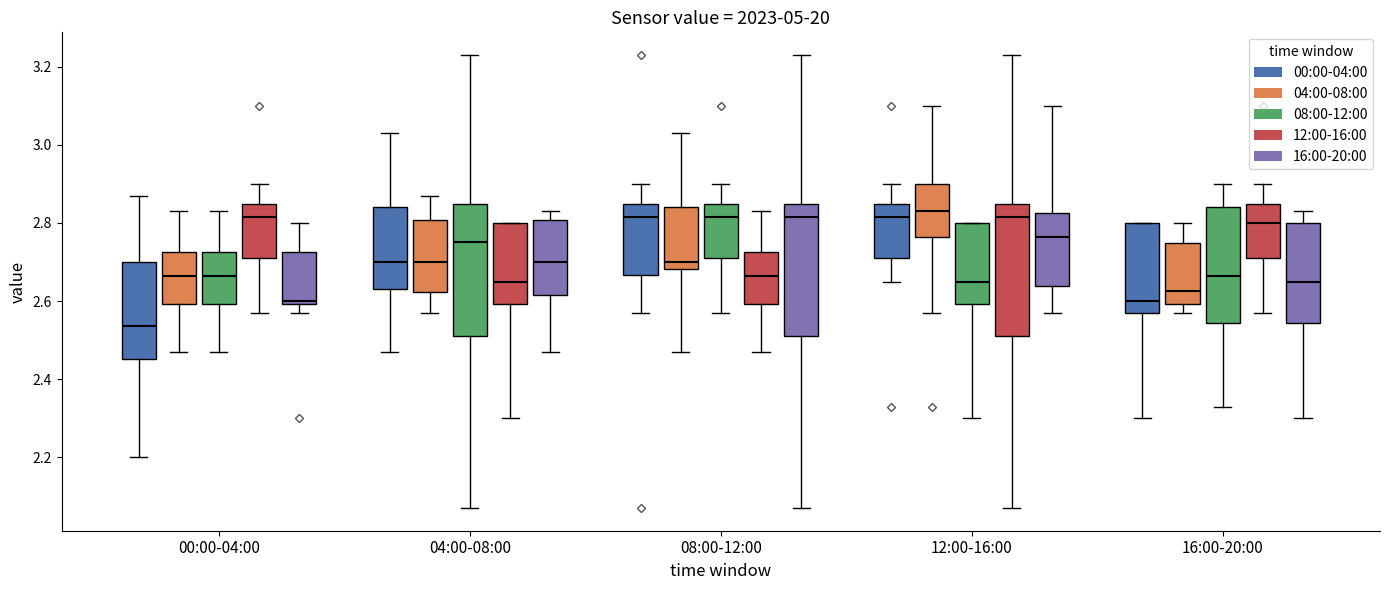

Reading left to right, transcribe this box plot: for each box, give where its median line is, the range the box spans, and where its two whiskers end, as read against the y-axis. The values are not printed on the chart, so give them approximately, as read against the axis.

00:00-04:00 (00:00-04:00): median 2.54, box 2.46 to 2.70, whiskers 2.20 to 2.88
00:00-04:00 (04:00-08:00): median 2.66, box 2.60 to 2.72, whiskers 2.48 to 2.84
00:00-04:00 (08:00-12:00): median 2.66, box 2.60 to 2.72, whiskers 2.48 to 2.84
00:00-04:00 (12:00-16:00): median 2.82, box 2.72 to 2.84, whiskers 2.58 to 2.90
00:00-04:00 (16:00-20:00): median 2.60 (just above the box's lower edge), box 2.60 to 2.72, whiskers 2.58 to 2.80
04:00-08:00 (00:00-04:00): median 2.70, box 2.64 to 2.84, whiskers 2.48 to 3.04
04:00-08:00 (04:00-08:00): median 2.70, box 2.62 to 2.80, whiskers 2.58 to 2.88
04:00-08:00 (08:00-12:00): median 2.76, box 2.52 to 2.84, whiskers 2.08 to 3.24
04:00-08:00 (12:00-16:00): median 2.66, box 2.60 to 2.80, whiskers 2.30 to 2.80
04:00-08:00 (16:00-20:00): median 2.70, box 2.62 to 2.80, whiskers 2.48 to 2.84
08:00-12:00 (00:00-04:00): median 2.82, box 2.66 to 2.84, whiskers 2.58 to 2.90
08:00-12:00 (04:00-08:00): median 2.70, box 2.68 to 2.84, whiskers 2.48 to 3.04
08:00-12:00 (08:00-12:00): median 2.82, box 2.72 to 2.84, whiskers 2.58 to 2.90
08:00-12:00 (12:00-16:00): median 2.66, box 2.60 to 2.72, whiskers 2.48 to 2.84
08:00-12:00 (16:00-20:00): median 2.82, box 2.52 to 2.84, whiskers 2.08 to 3.24
12:00-16:00 (00:00-04:00): median 2.82, box 2.72 to 2.84, whiskers 2.66 to 2.90
12:00-16:00 (04:00-08:00): median 2.84, box 2.76 to 2.90, whiskers 2.58 to 3.10
12:00-16:00 (08:00-12:00): median 2.66, box 2.60 to 2.80, whiskers 2.30 to 2.80
12:00-16:00 (12:00-16:00): median 2.82, box 2.52 to 2.84, whiskers 2.08 to 3.24
12:00-16:00 (16:00-20:00): median 2.76, box 2.64 to 2.82, whiskers 2.58 to 3.10
16:00-20:00 (00:00-04:00): median 2.60, box 2.58 to 2.80, whiskers 2.30 to 2.80
16:00-20:00 (04:00-08:00): median 2.62, box 2.60 to 2.74, whiskers 2.58 to 2.80
16:00-20:00 (08:00-12:00): median 2.66, box 2.54 to 2.84, whiskers 2.34 to 2.90
16:00-20:00 (12:00-16:00): median 2.80, box 2.72 to 2.84, whiskers 2.58 to 2.90
16:00-20:00 (16:00-20:00): median 2.66, box 2.54 to 2.80, whiskers 2.30 to 2.84